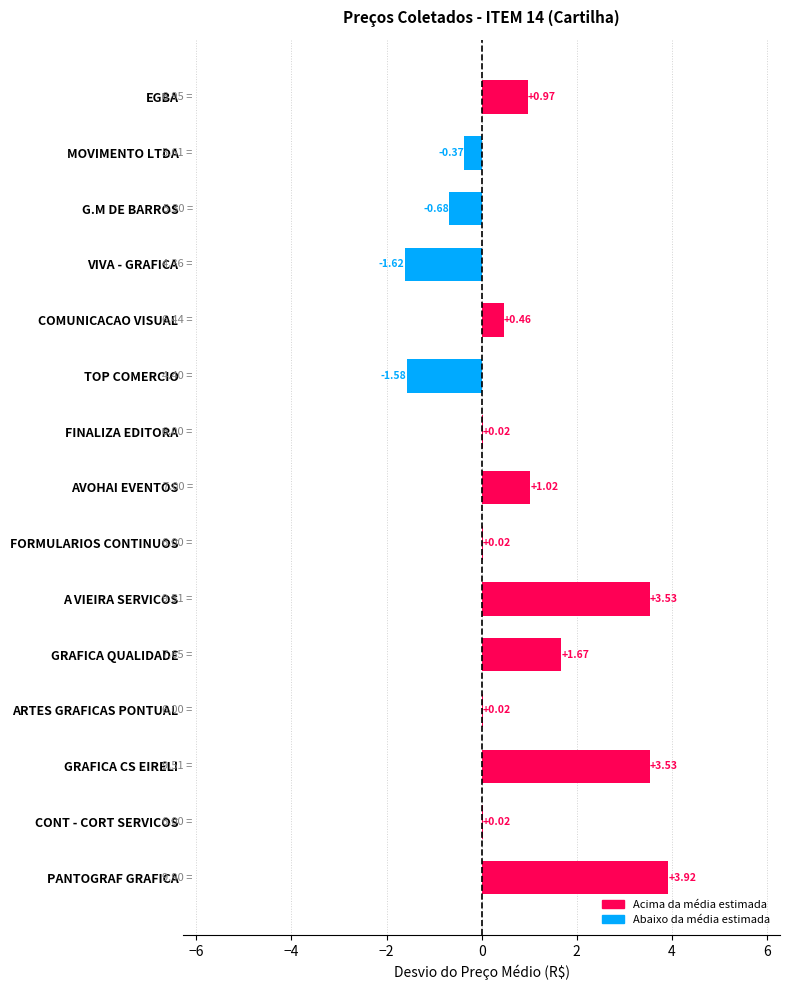

At which label is the value closest to 1?

AVOHAI EVENTOS